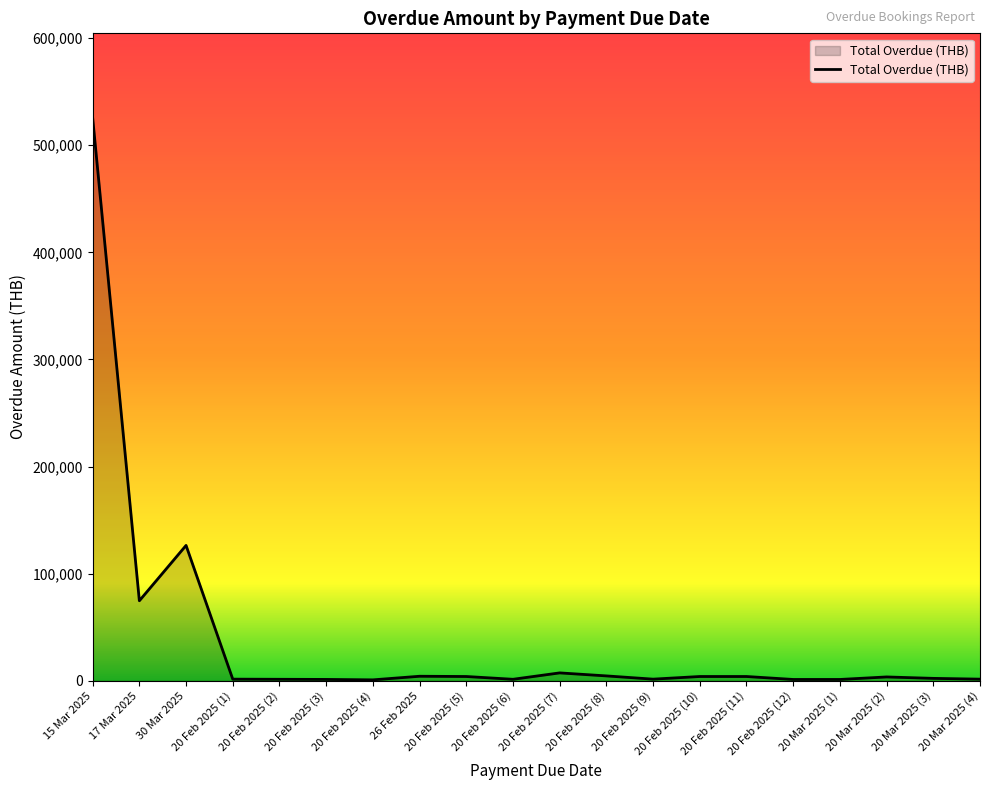

What is the difference between the maximum and minimum values?

524750.3